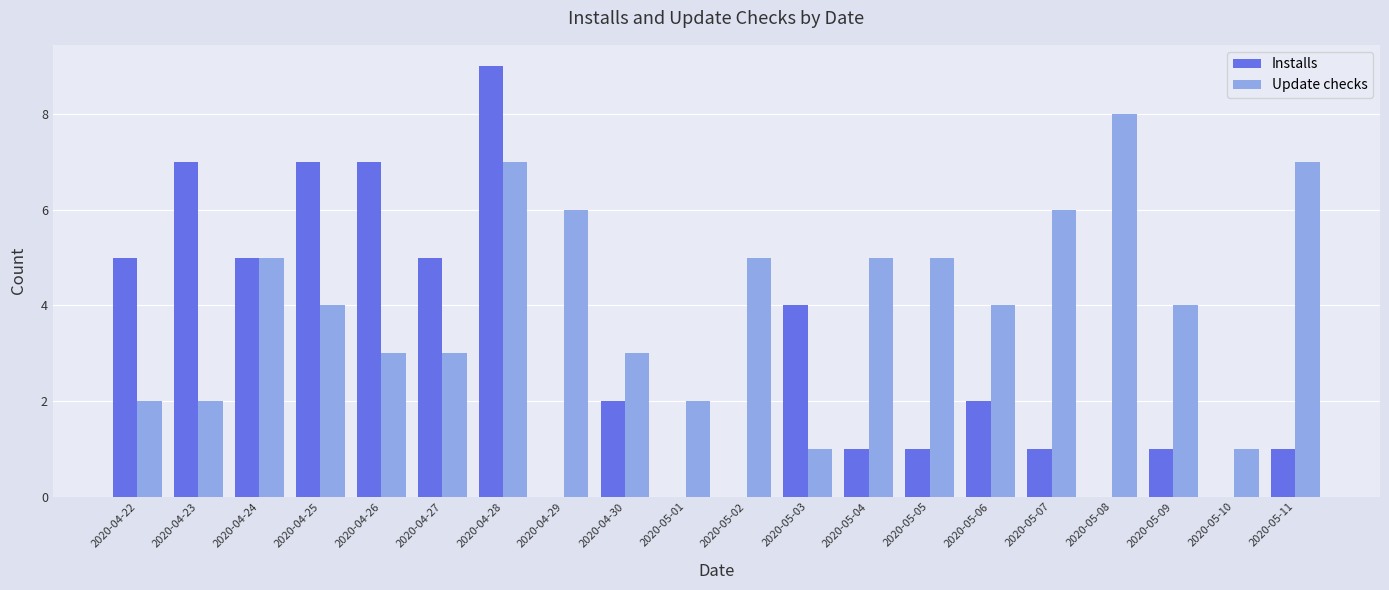

Reading left to right, transcribe all the data shown in this chart.

Installs: 2020-04-22=5	2020-04-23=7	2020-04-24=5	2020-04-25=7	2020-04-26=7	2020-04-27=5	2020-04-28=9	2020-04-29=0	2020-04-30=2	2020-05-01=0	2020-05-02=0	2020-05-03=4	2020-05-04=1	2020-05-05=1	2020-05-06=2	2020-05-07=1	2020-05-08=0	2020-05-09=1	2020-05-10=0	2020-05-11=1
Update checks: 2020-04-22=2	2020-04-23=2	2020-04-24=5	2020-04-25=4	2020-04-26=3	2020-04-27=3	2020-04-28=7	2020-04-29=6	2020-04-30=3	2020-05-01=2	2020-05-02=5	2020-05-03=1	2020-05-04=5	2020-05-05=5	2020-05-06=4	2020-05-07=6	2020-05-08=8	2020-05-09=4	2020-05-10=1	2020-05-11=7